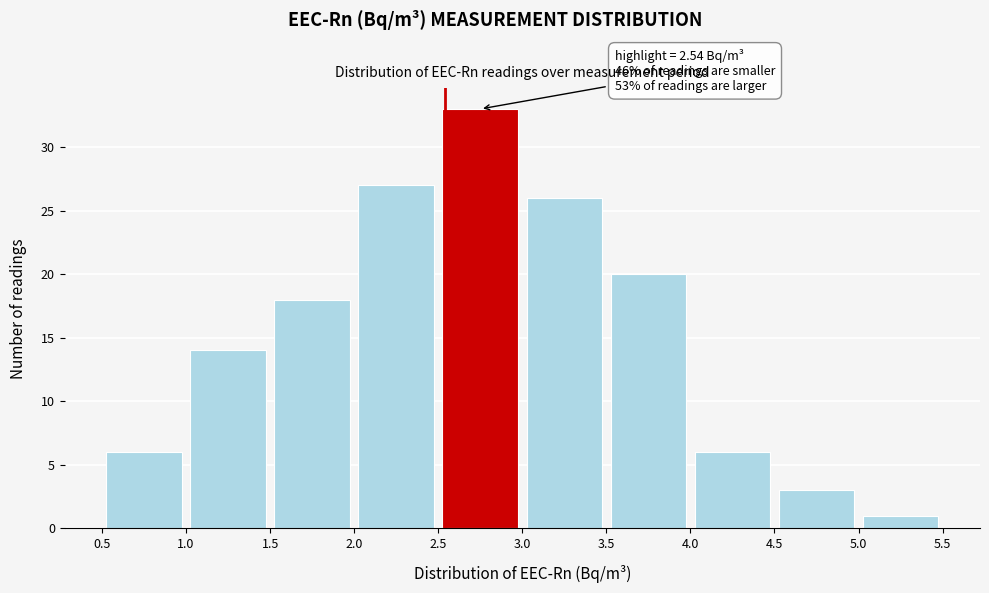

Which range on the x-axis has the tallest bar?

2.5 to 3.0